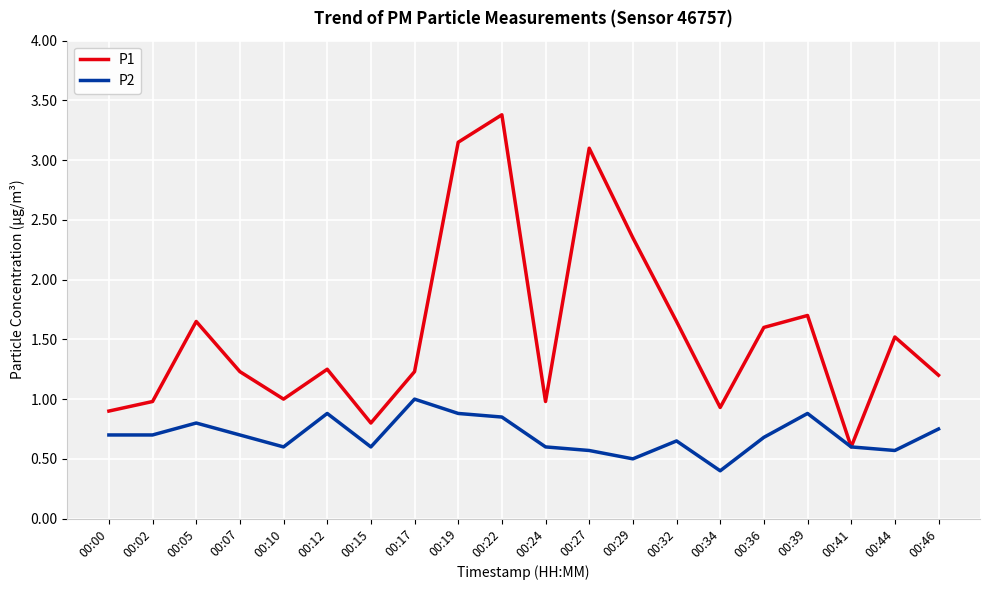

Which category has the highest value across all series?

00:22